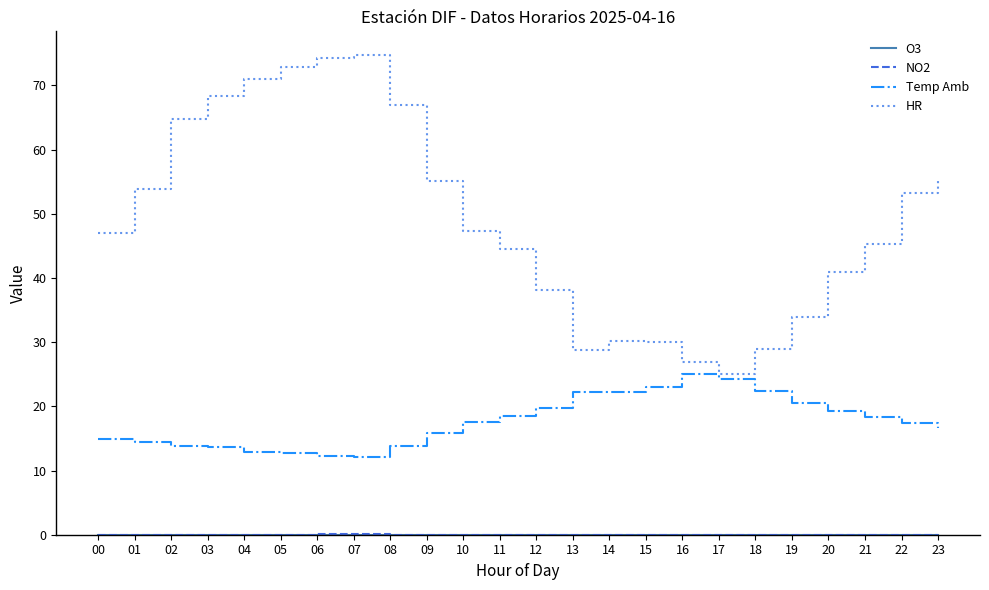

Which series has the largest total across all categories?

HR